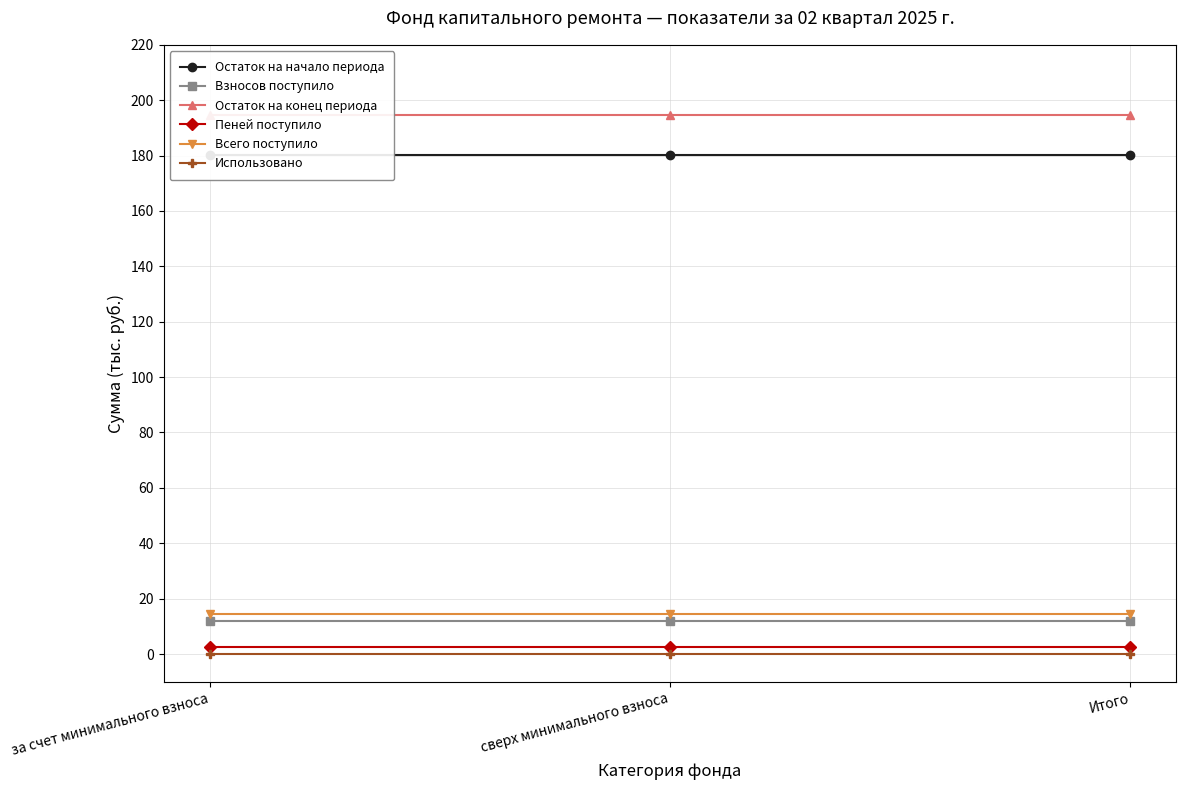

What is the label of the 3rd point from the right?

за счет минимального взноса